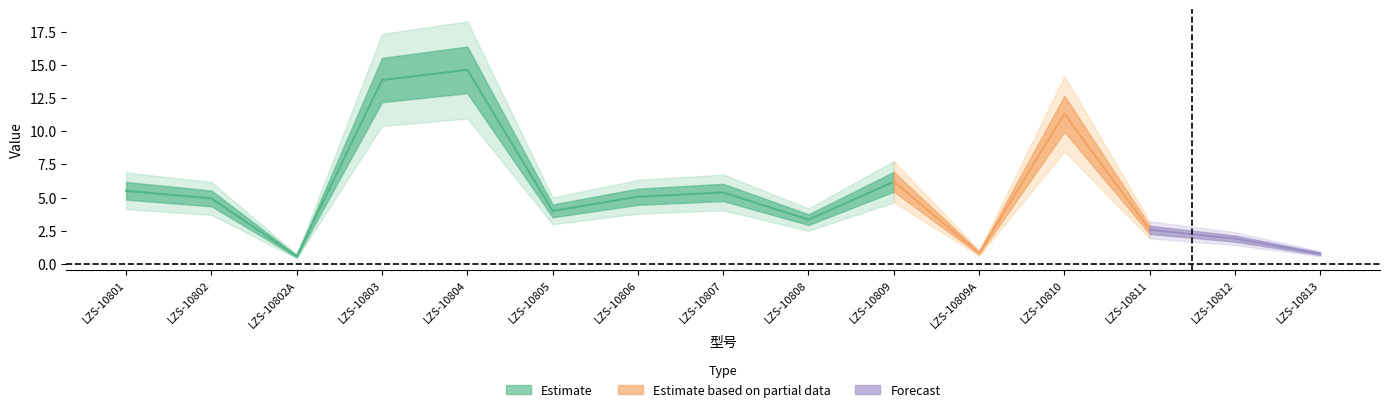

What is the greatest value displayed?

14.6